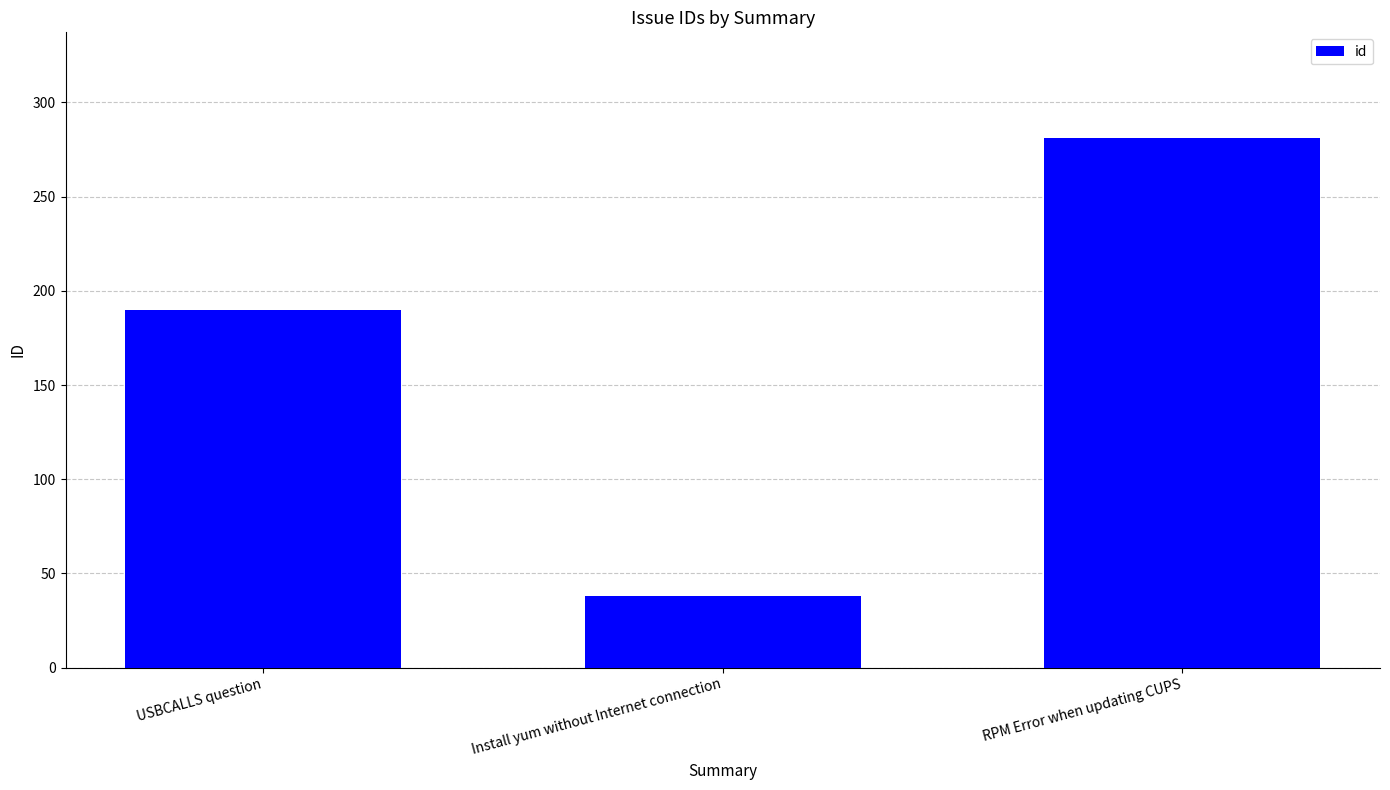

What is the average value?

170